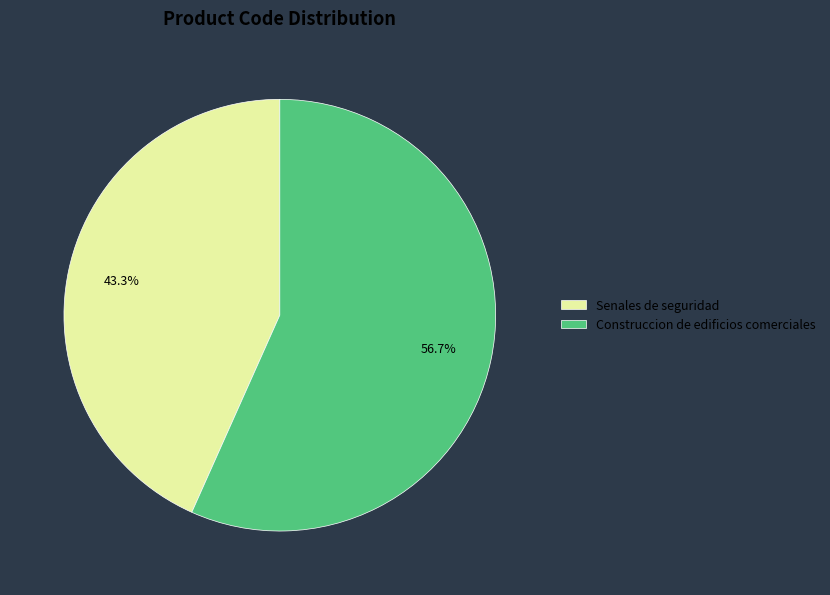

To the nearest percent, what is the combined percentage of Construccion de edificios comerciales and Senales de seguridad?

100%